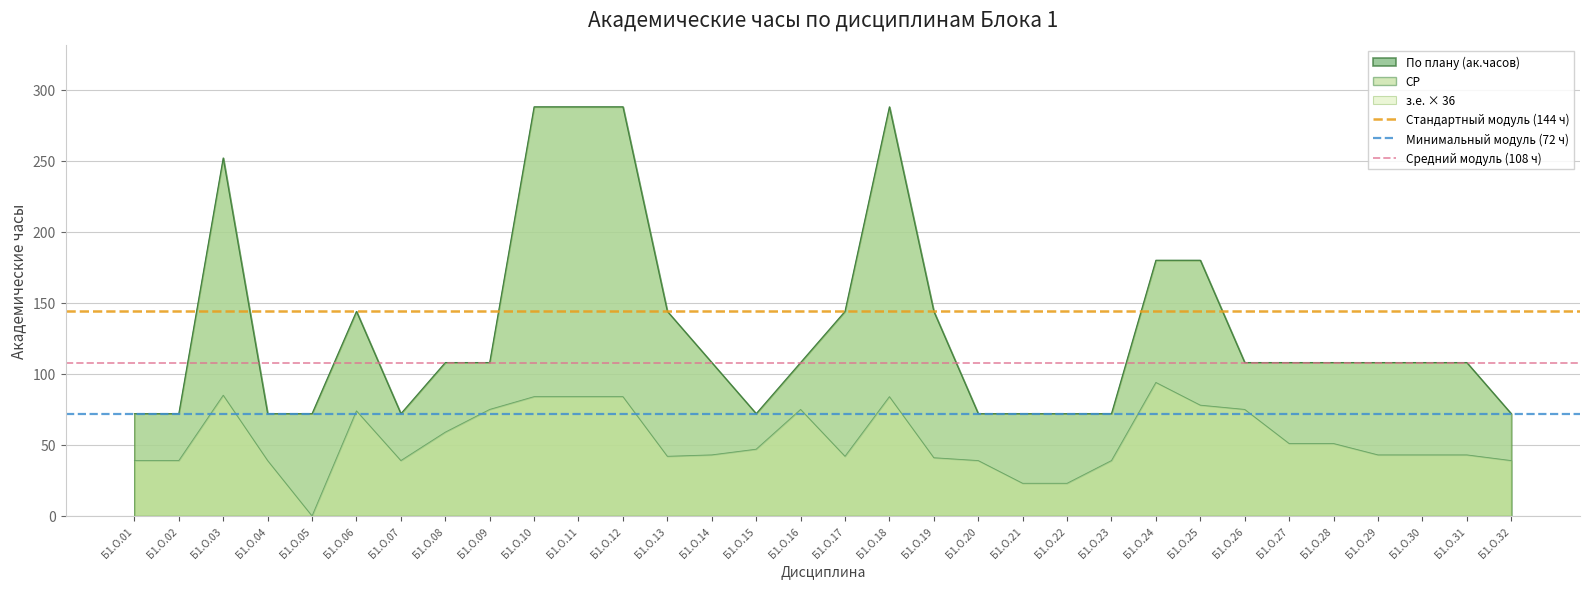

What is the lowest value of the По плану (ак.часов) series?

72